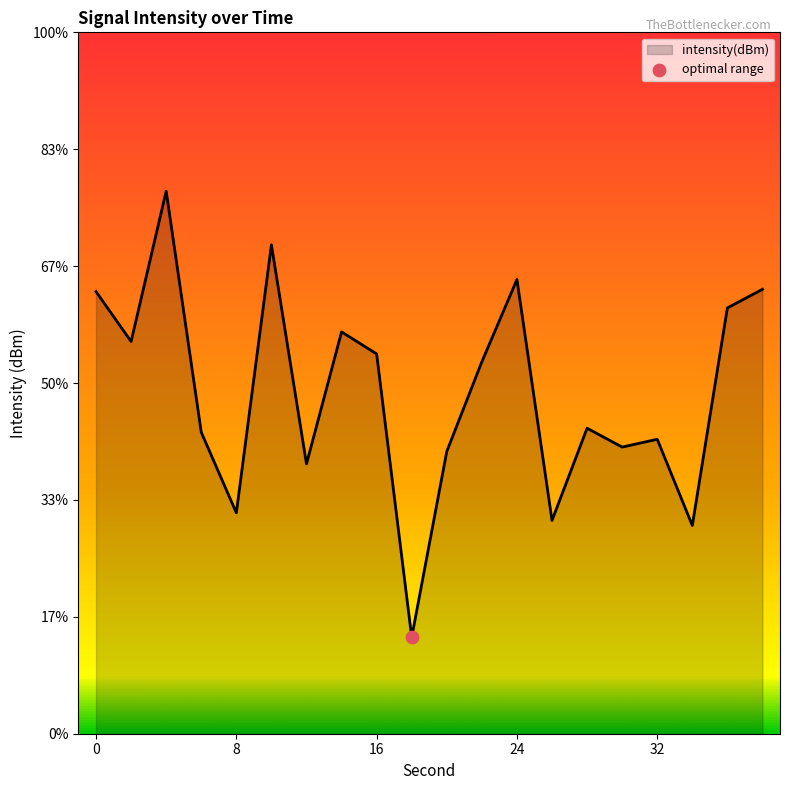

Between 18 and 24, which is larger?

24